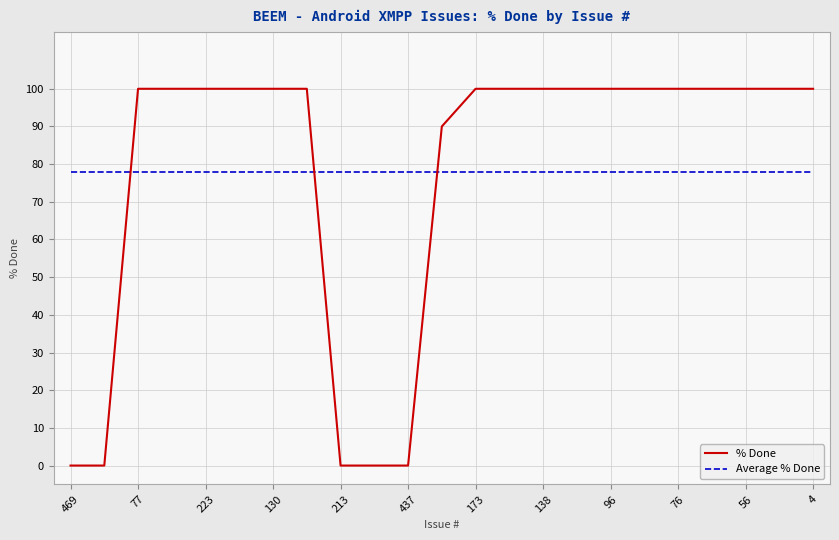

What is the maximum value for Average % Done?

77.8